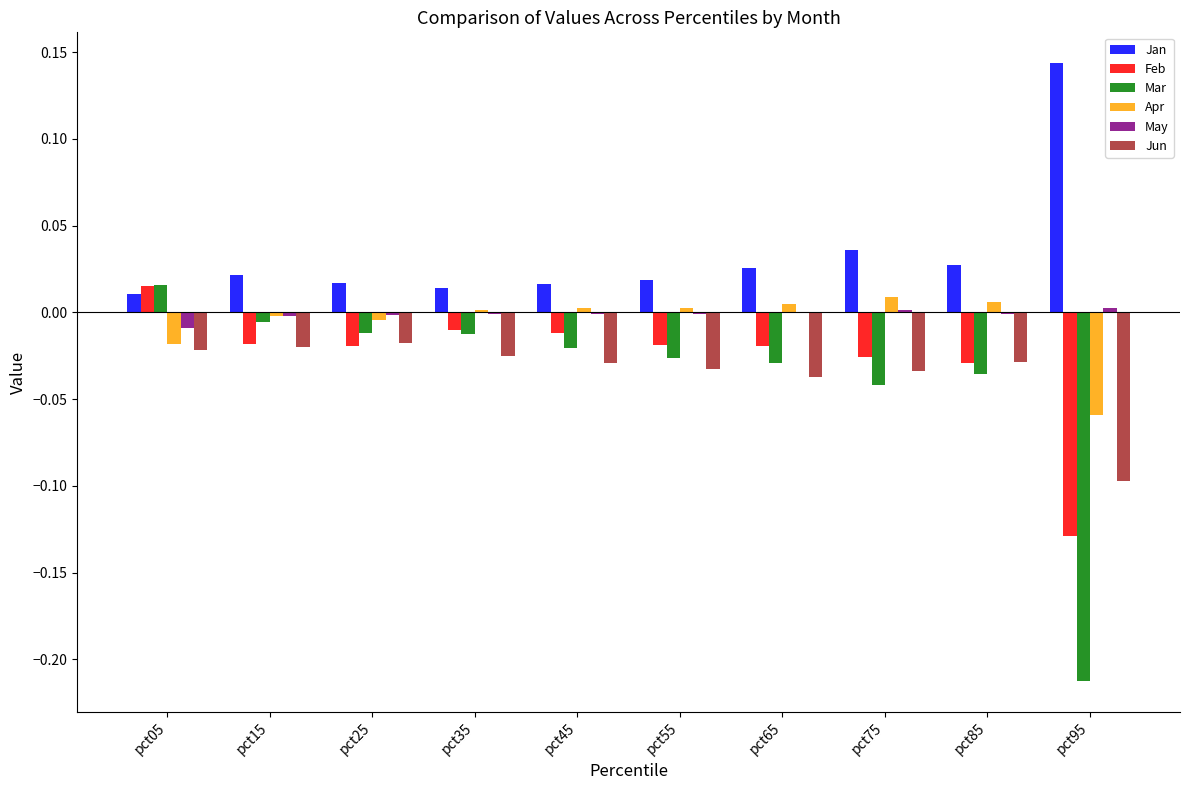

What are all the series names shown in the legend?

Jan, Feb, Mar, Apr, May, Jun